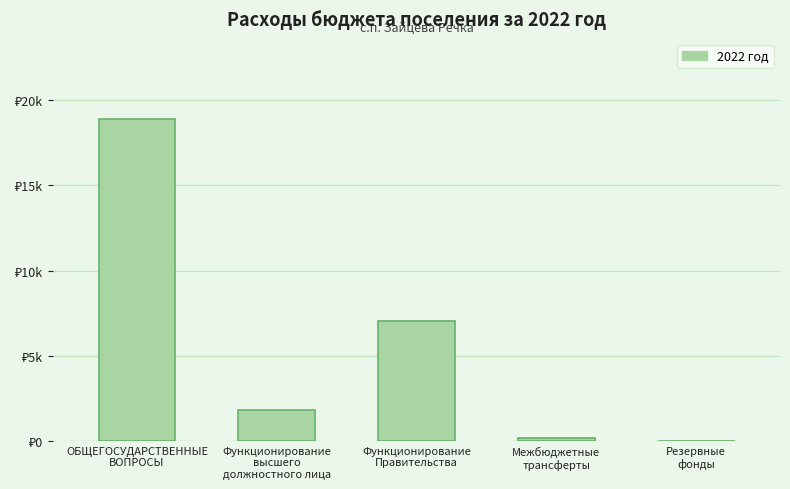

What is the label of the 3rd bar from the left?

Функционирование
Правительства